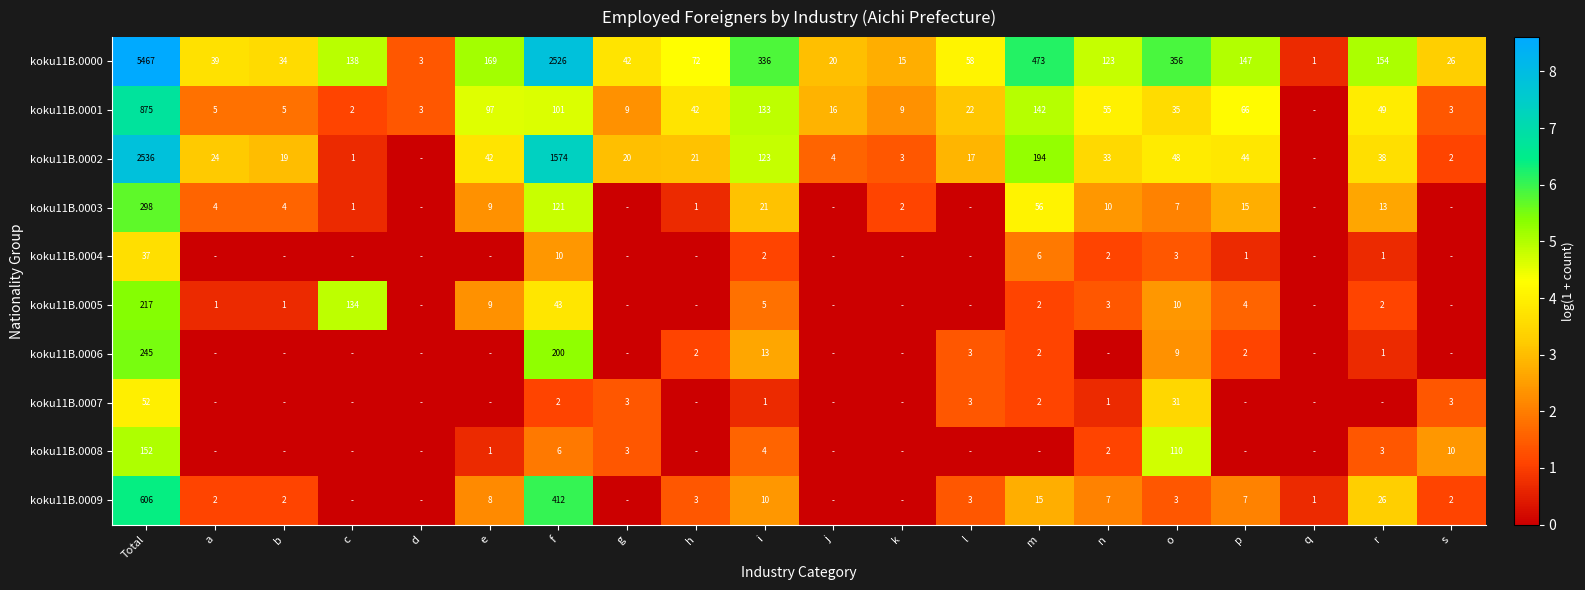

How many distinct data groups are displayed?

10